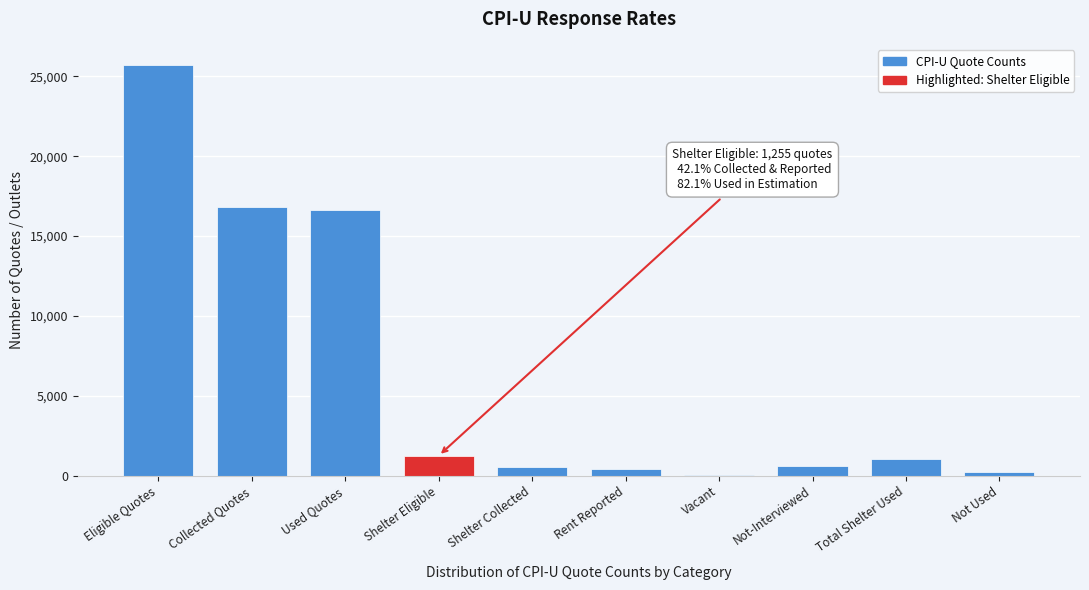

What is the greatest value displayed?

25711